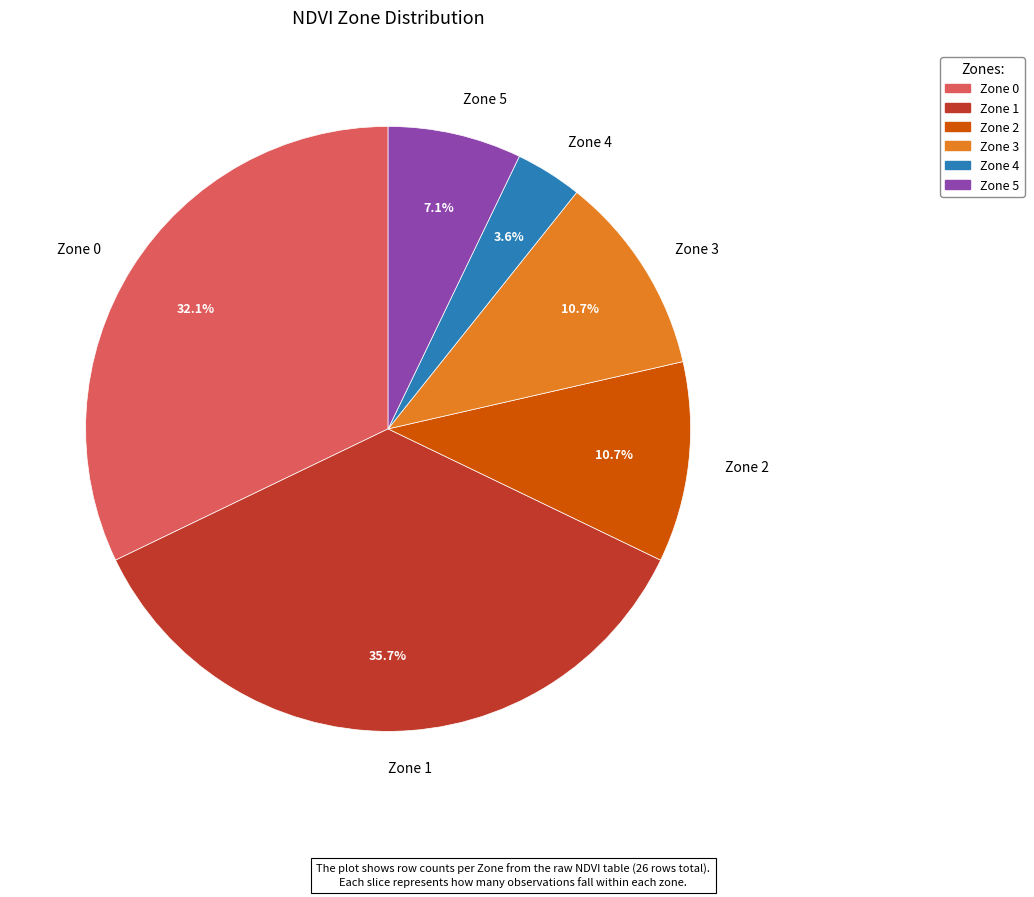

To the nearest percent, what is the difference between the Zone 5 and Zone 1 slice percentages?

29%